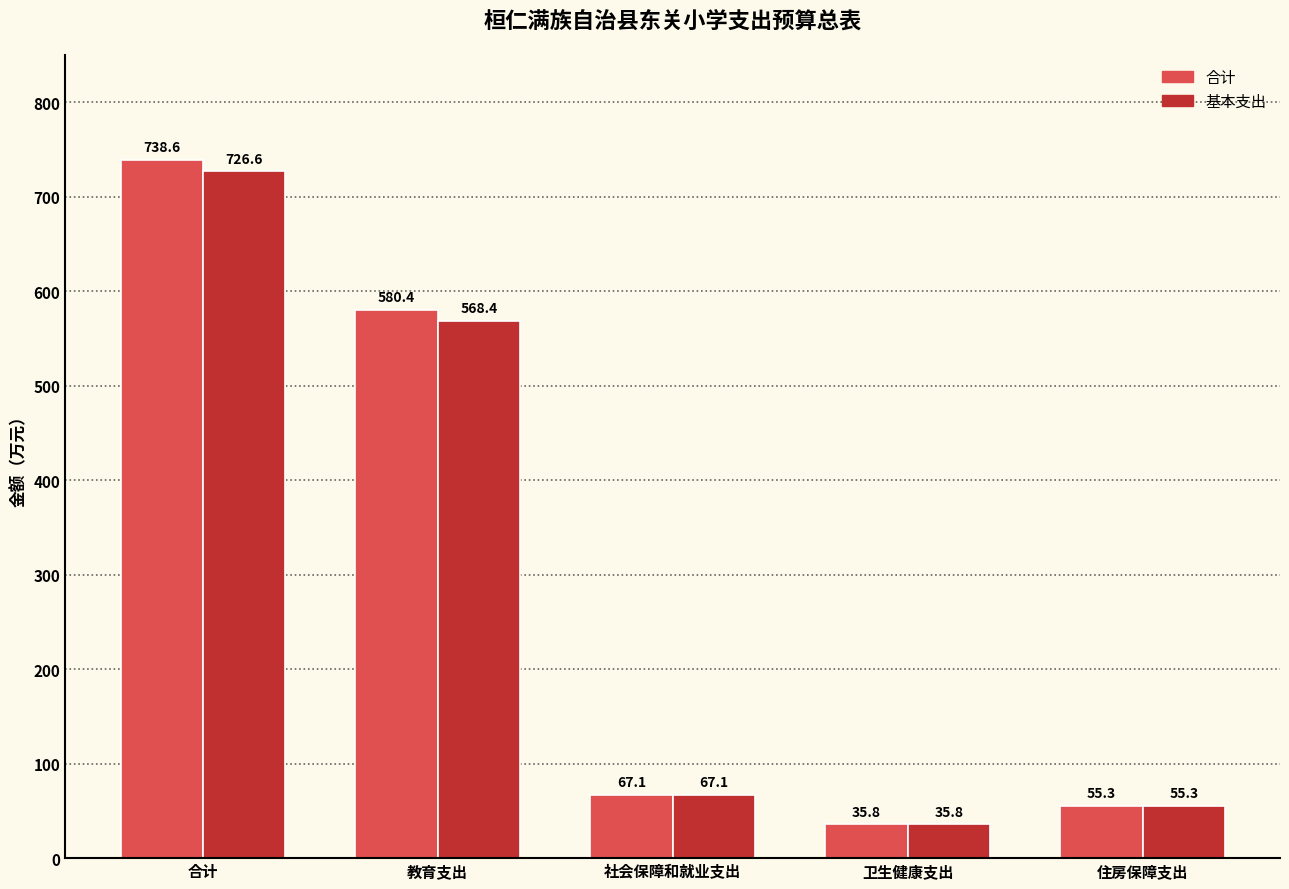

What is the average value of the 合计 series?

295.4